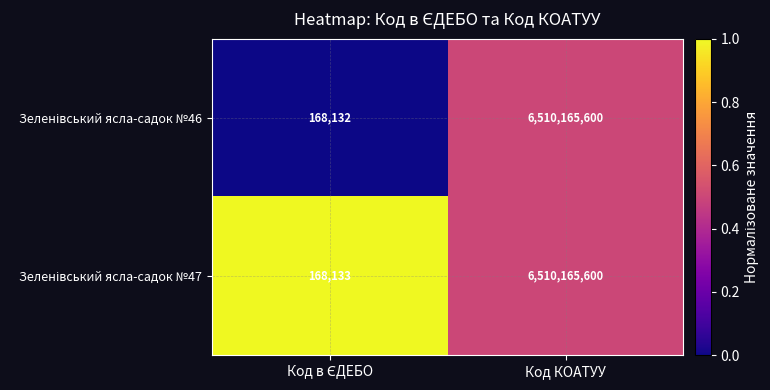

Which label corresponds to the largest value in the chart?

Код КОАТУУ